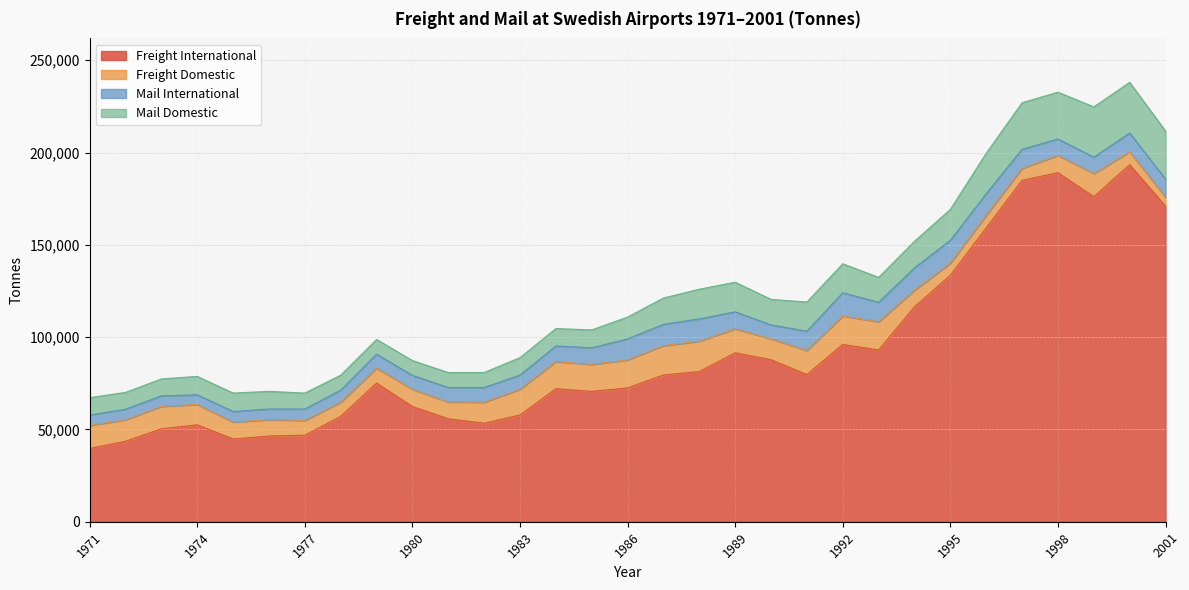

Which series has the largest total across all categories?

Freight International